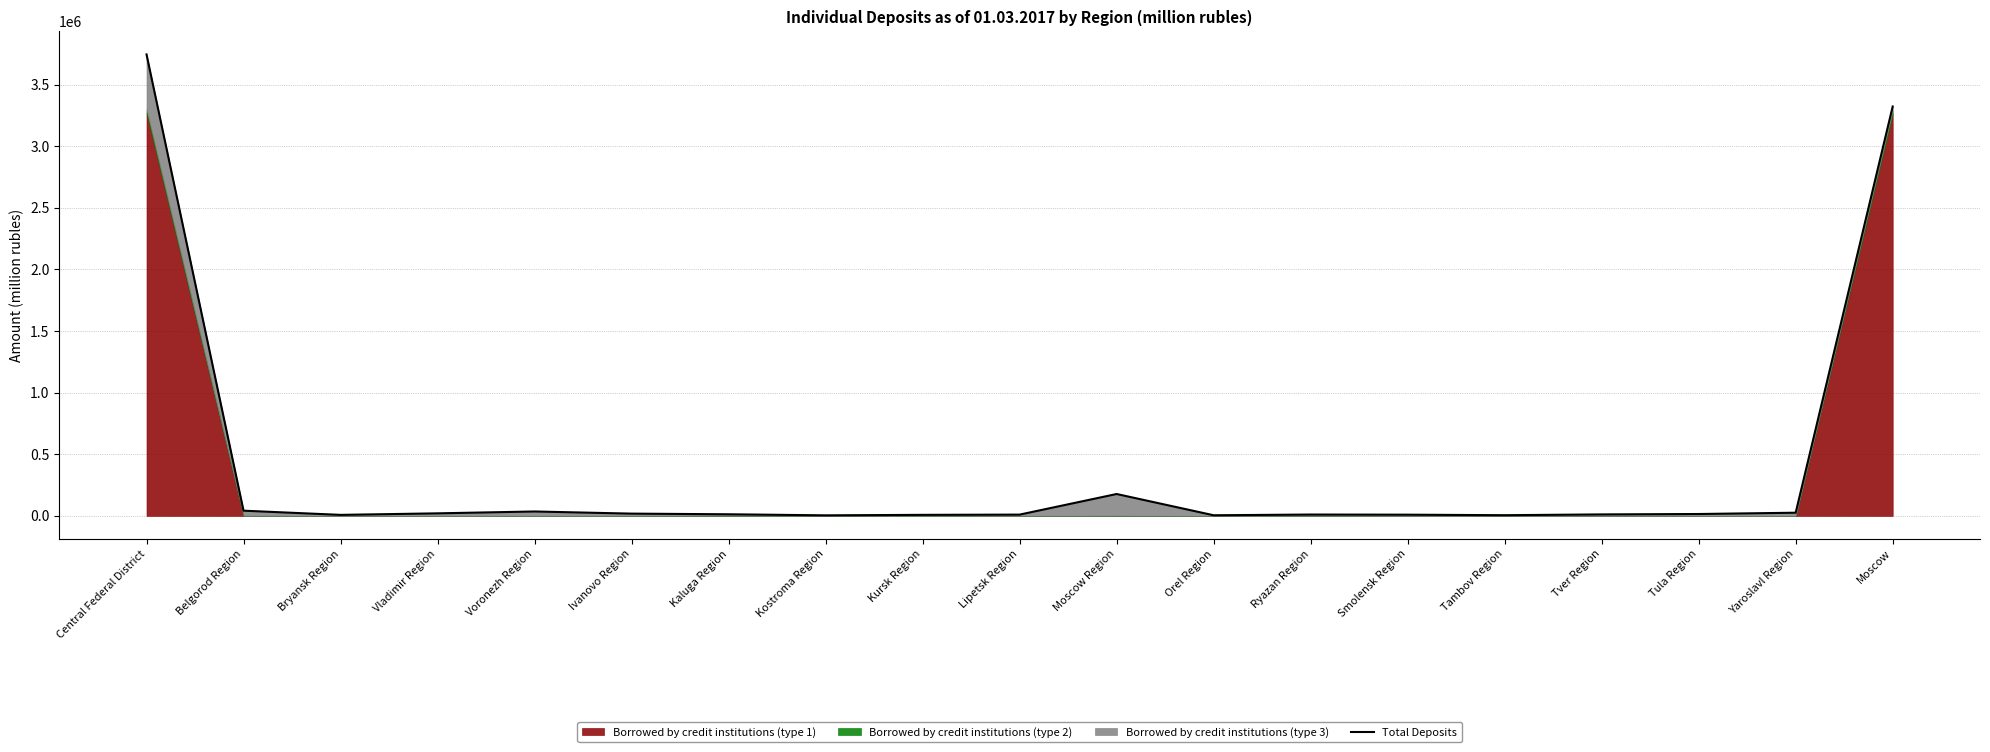

At which category does the data reach its first local peak?

Voronezh Region